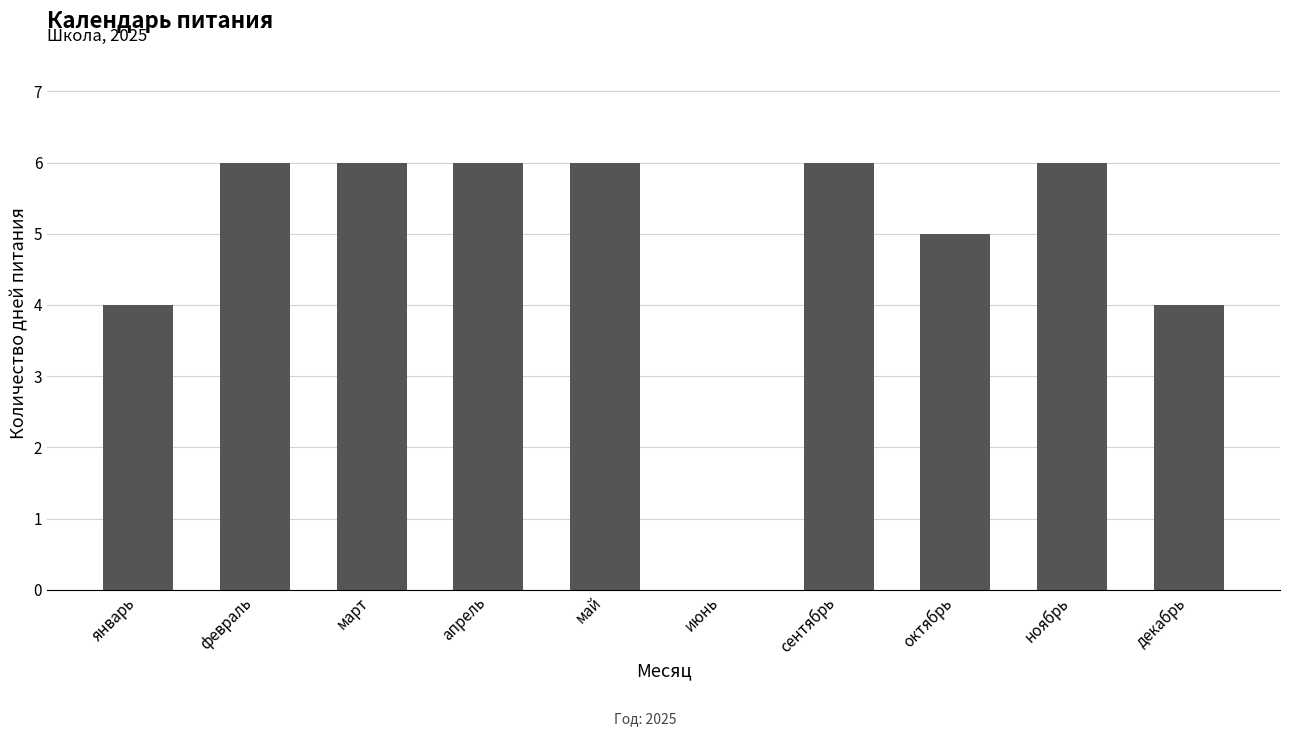

What is the sum of the values at январь and ноябрь?

10